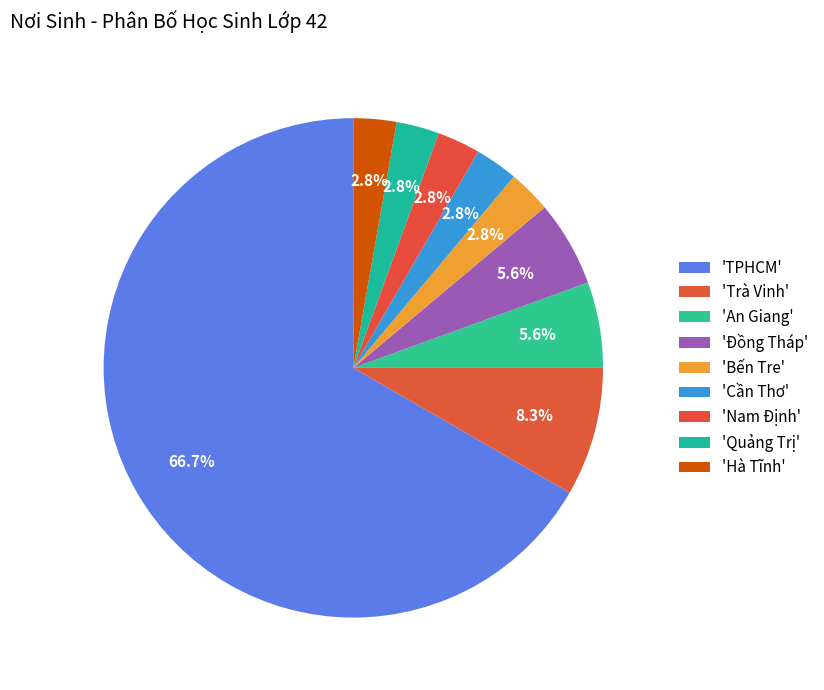

What is the smallest slice in the pie chart?

Bến Tre